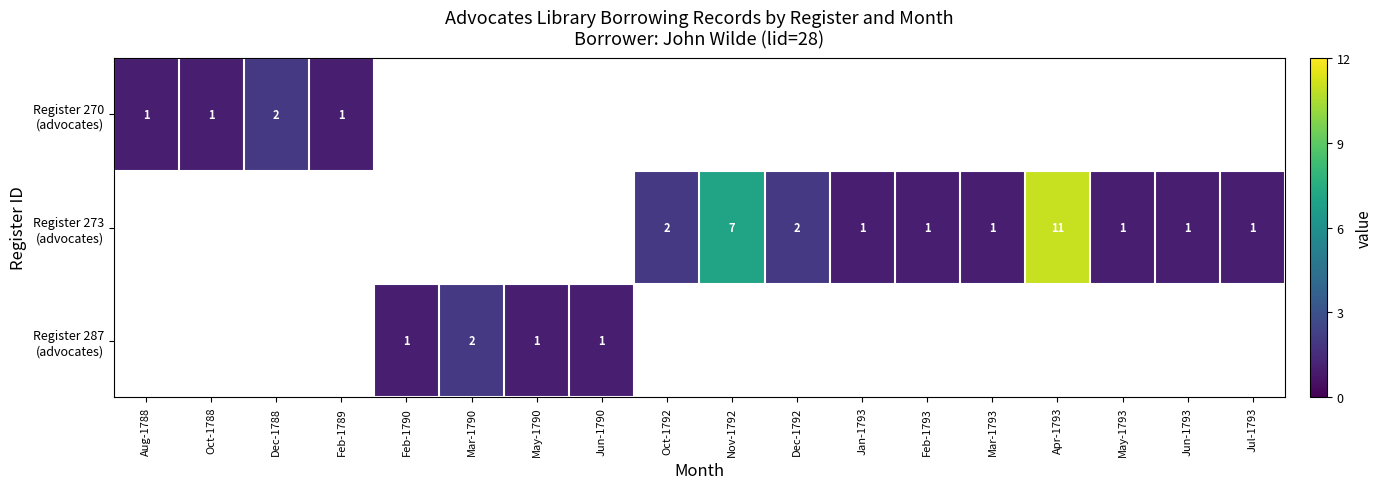

Rank the series by their average value, from lowest to highest.

Register 270 (advocates), Register 273 (advocates), Register 287 (advocates)